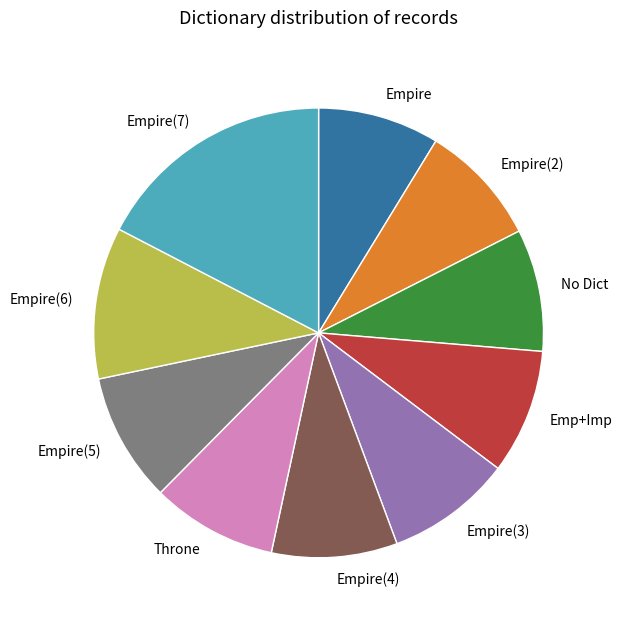

Do Empire(4) and Empire(7) together represent more than half of the pie?

No